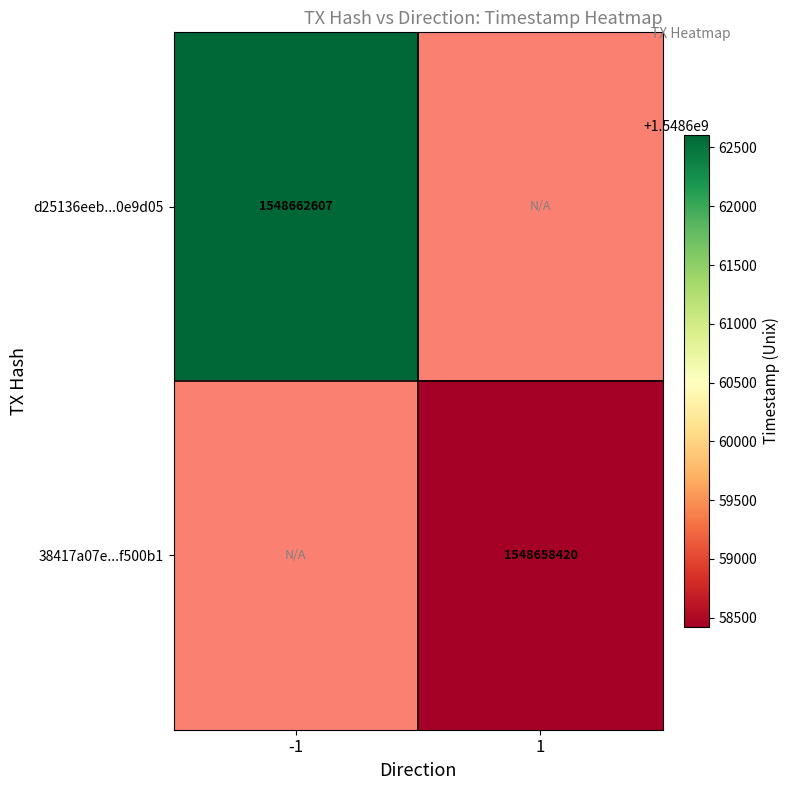

Is it true that 38417a07e...f500b1 equals 1548658420 at 1?

True